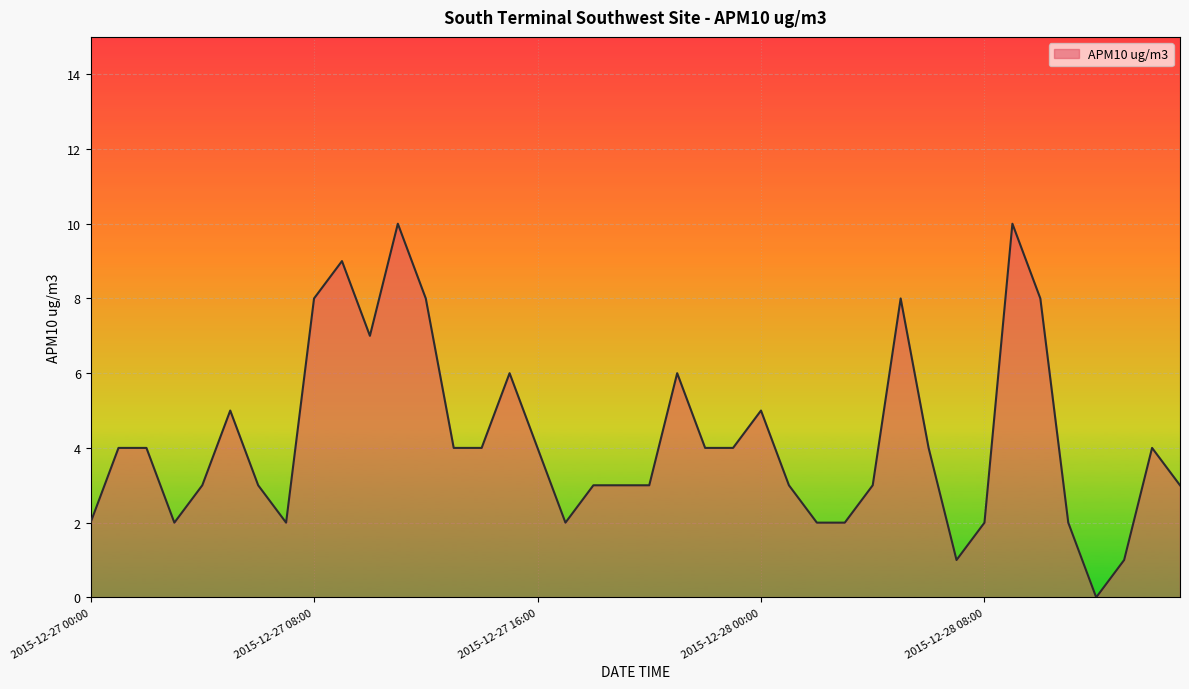

What is the difference between the maximum and minimum values?

10